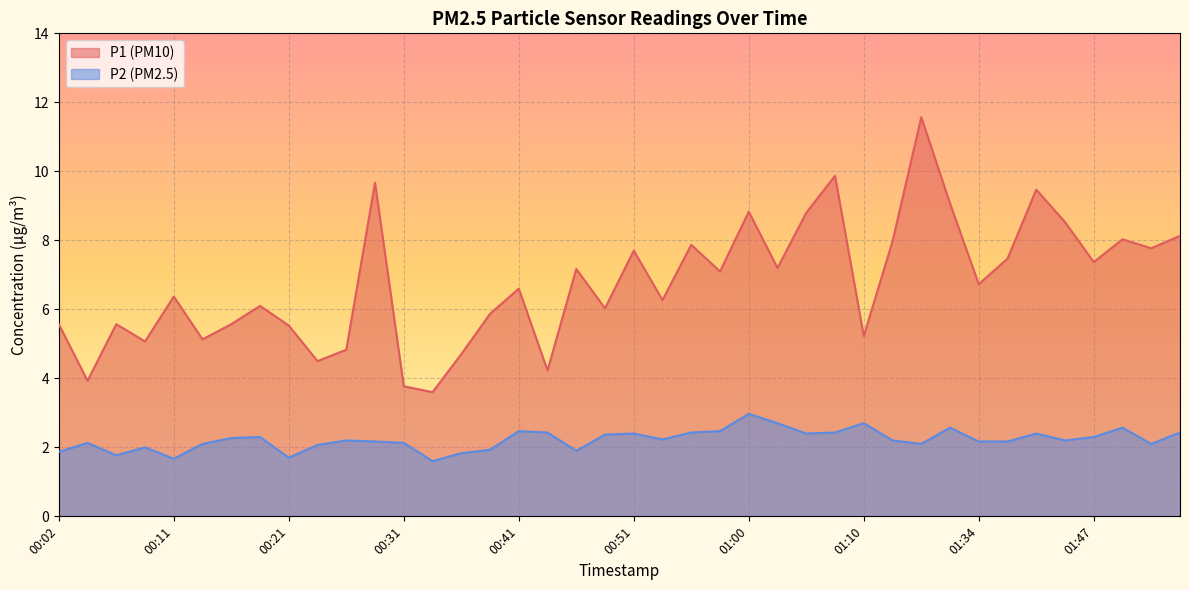

Where is the first local maximum for P2?

00:04